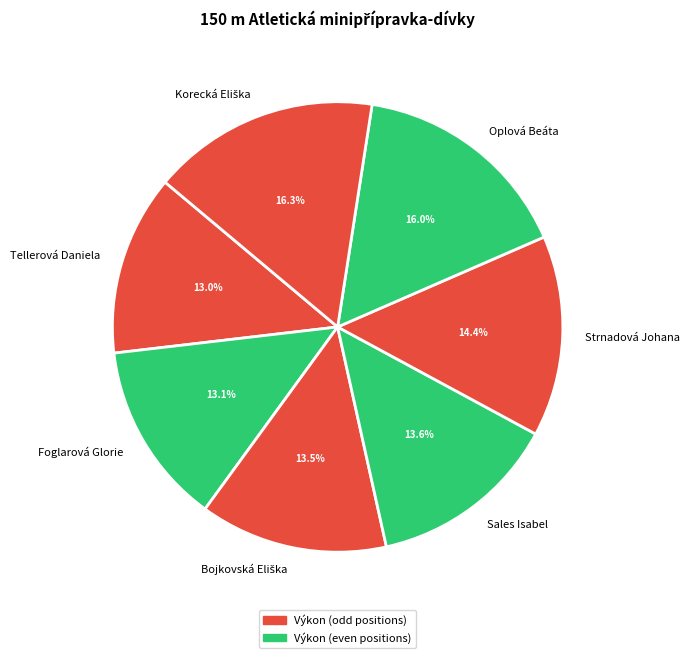

Approximately how many times larger is the value at Strnadová Johana compared to Foglarová Glorie?

1.1